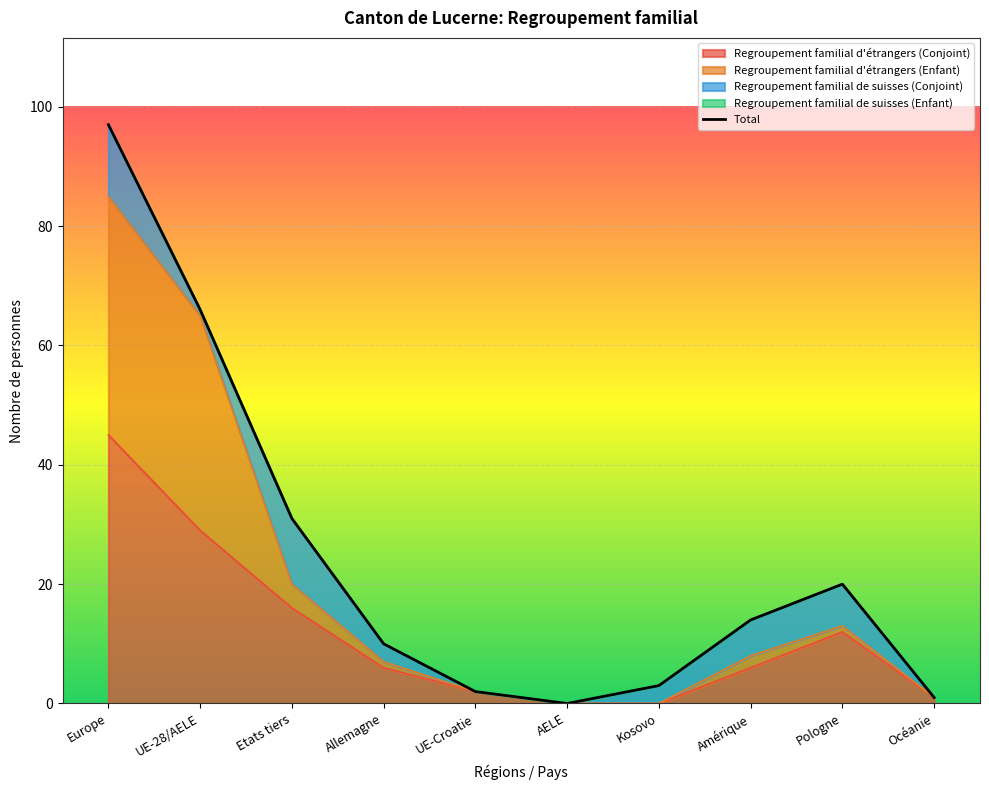

Where is Regroupement familial d'étrangers (Conjoint) nearest to the value 22?

Etats tiers